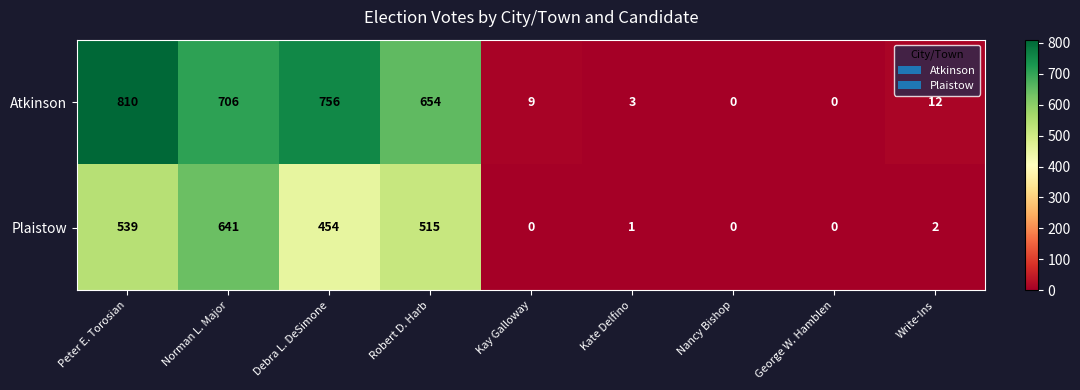

What is the difference between the highest and lowest values at Write-Ins?

10